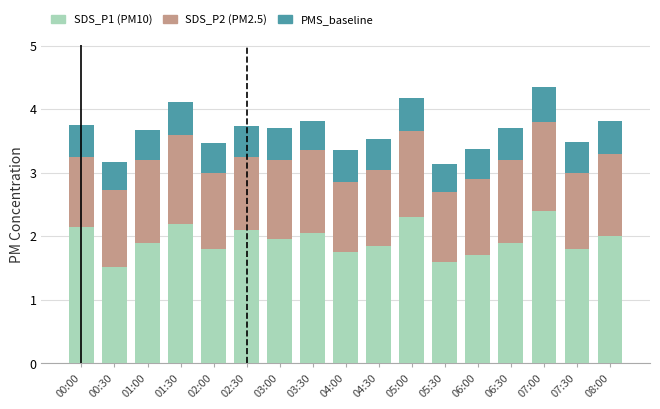

What is the total value across all series at 03:00?

3.7